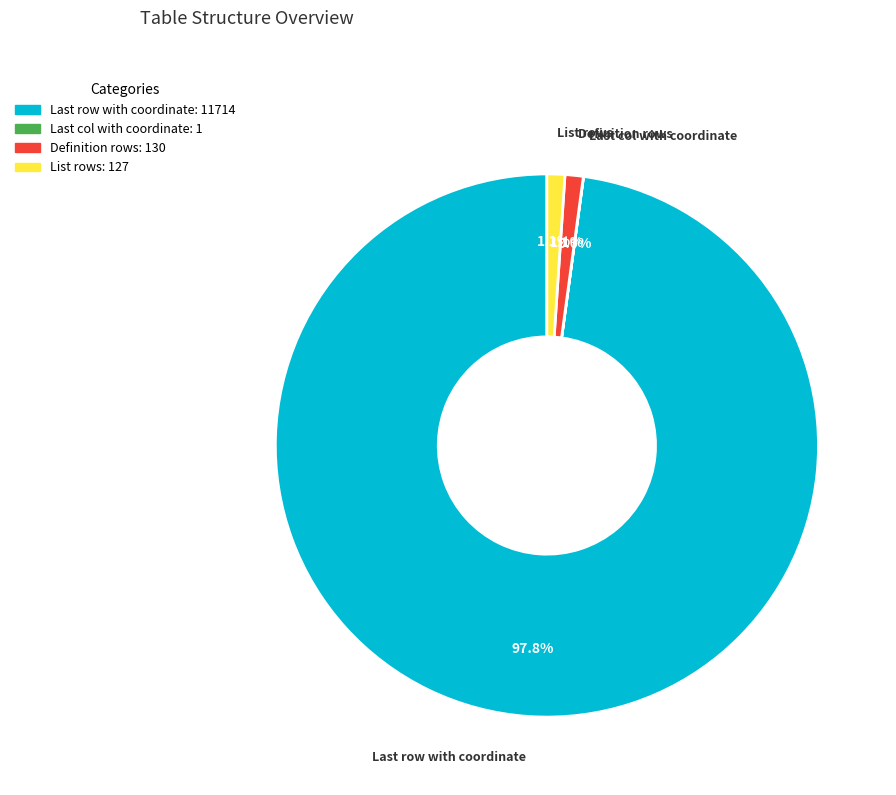

What is the majority slice?

Last row with coordinate